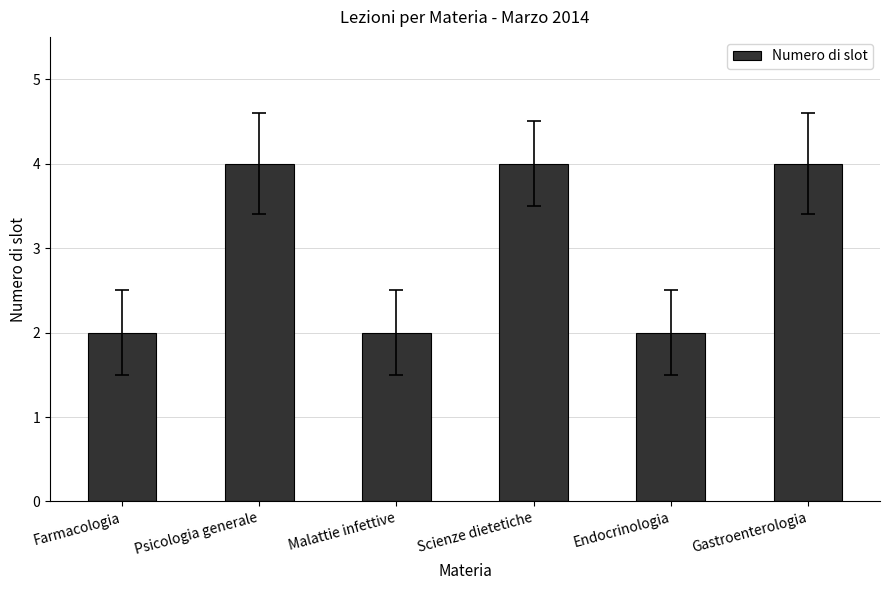

What value does the data have at Psicologia generale?

4